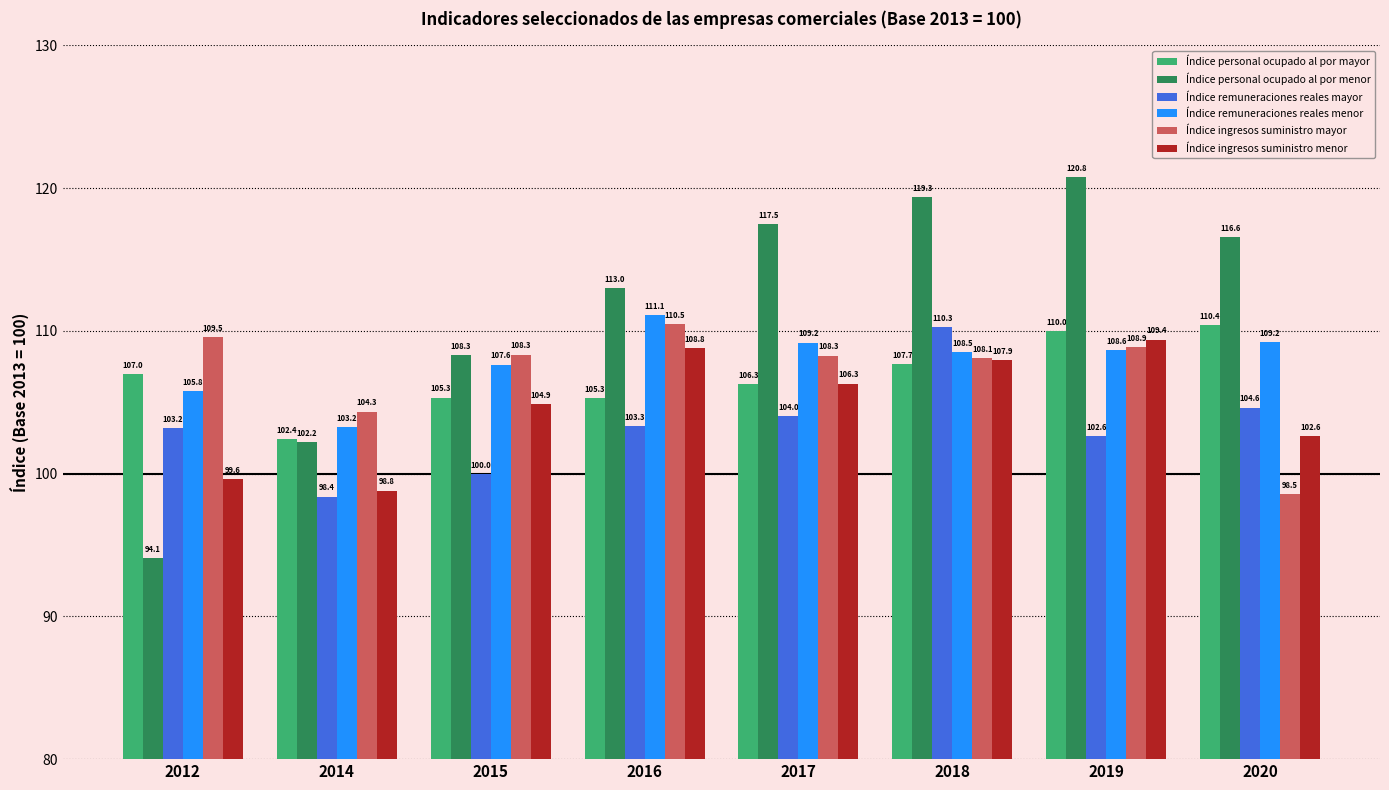

Which series has the widest spread of values?

Índice personal ocupado al por menor